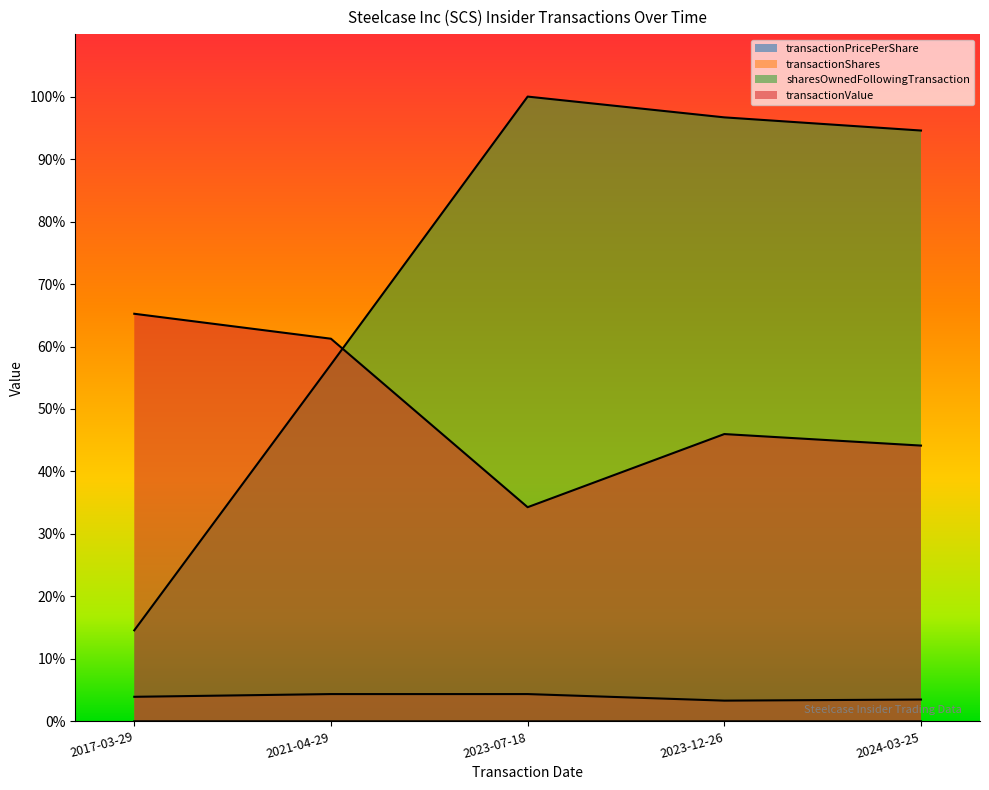

How many values in the sharesOwnedFollowingTransaction series exceed 94?

3